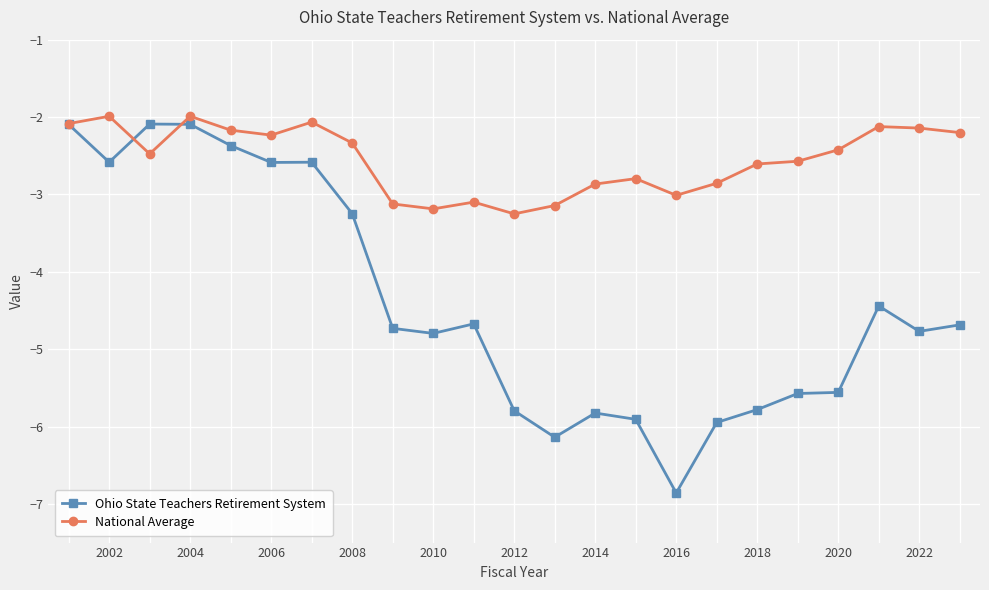

List the series in order of their peak value, highest first.

National Average, Ohio State Teachers Retirement System